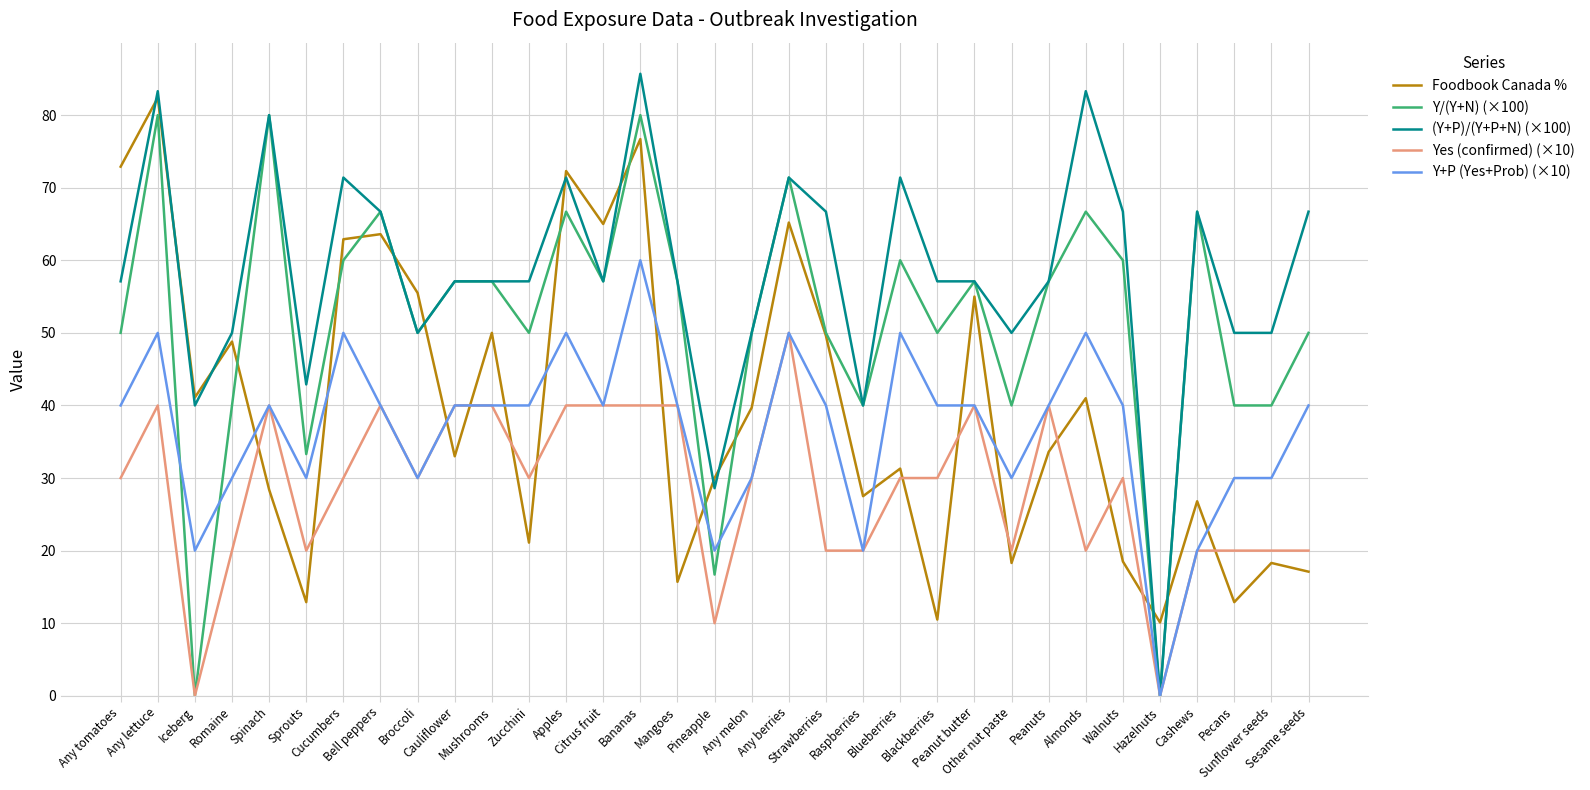

Which series has the largest total across all categories?

(Y+P)/(Y+P+N) (×100)